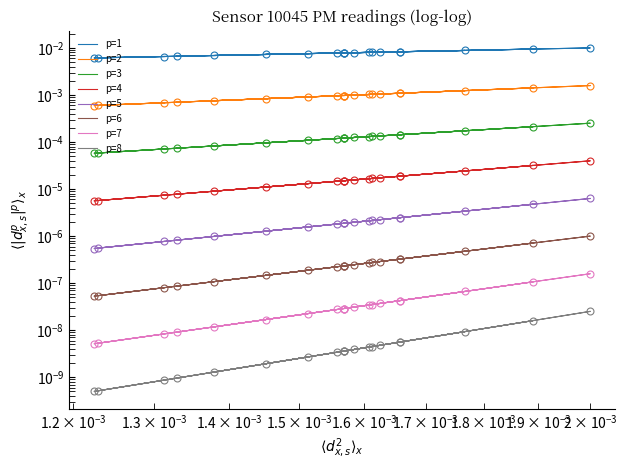

The value at 00:26 is 0.0. True or false?

False